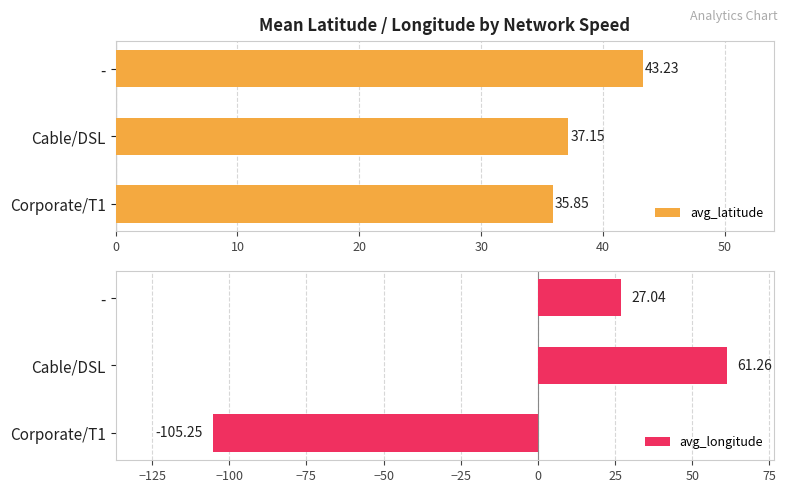

How many values in avg_longitude are above zero?

2